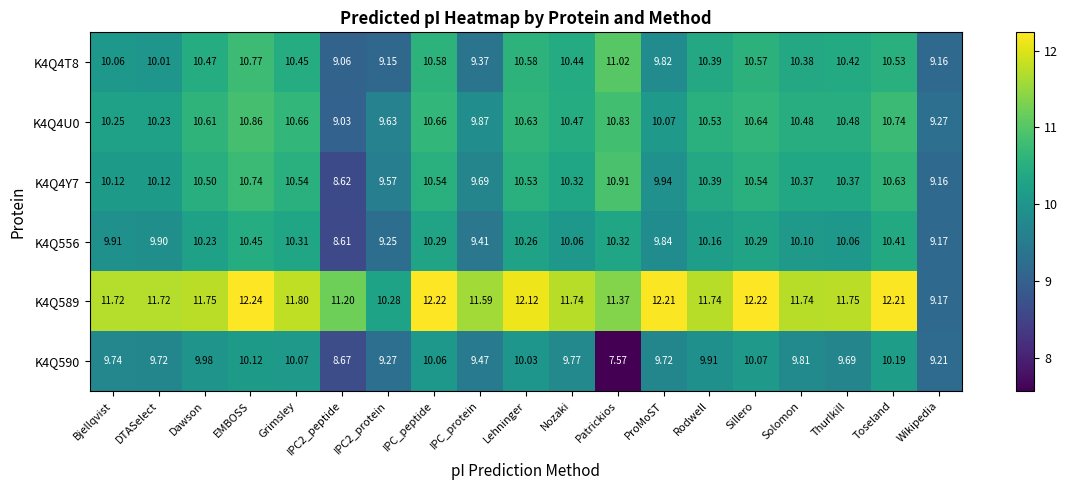

Which category has the lowest value across all series?

Patrickios